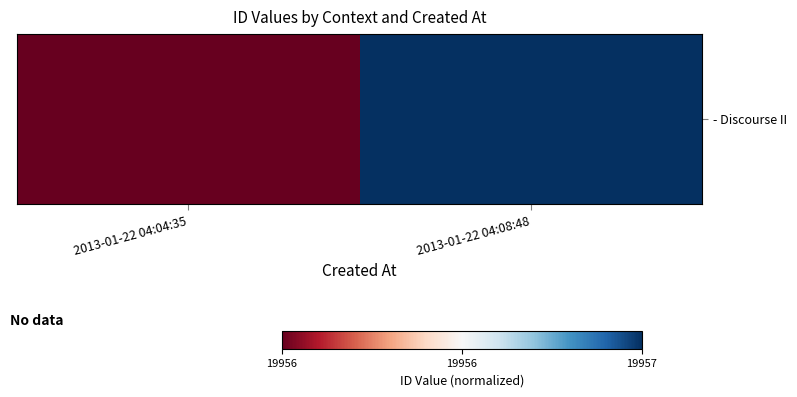

What is the change in value from 2013-01-22 04:04:35 to 2013-01-22 04:08:48?

+1